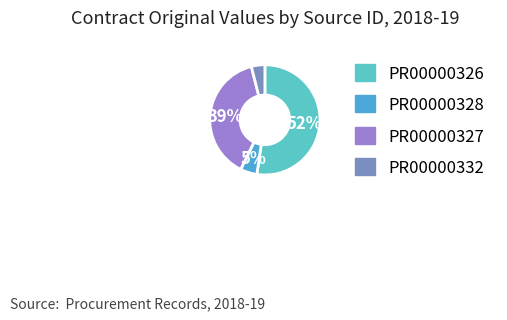

What percentage is NOT represented by PR00000327?

61.2%